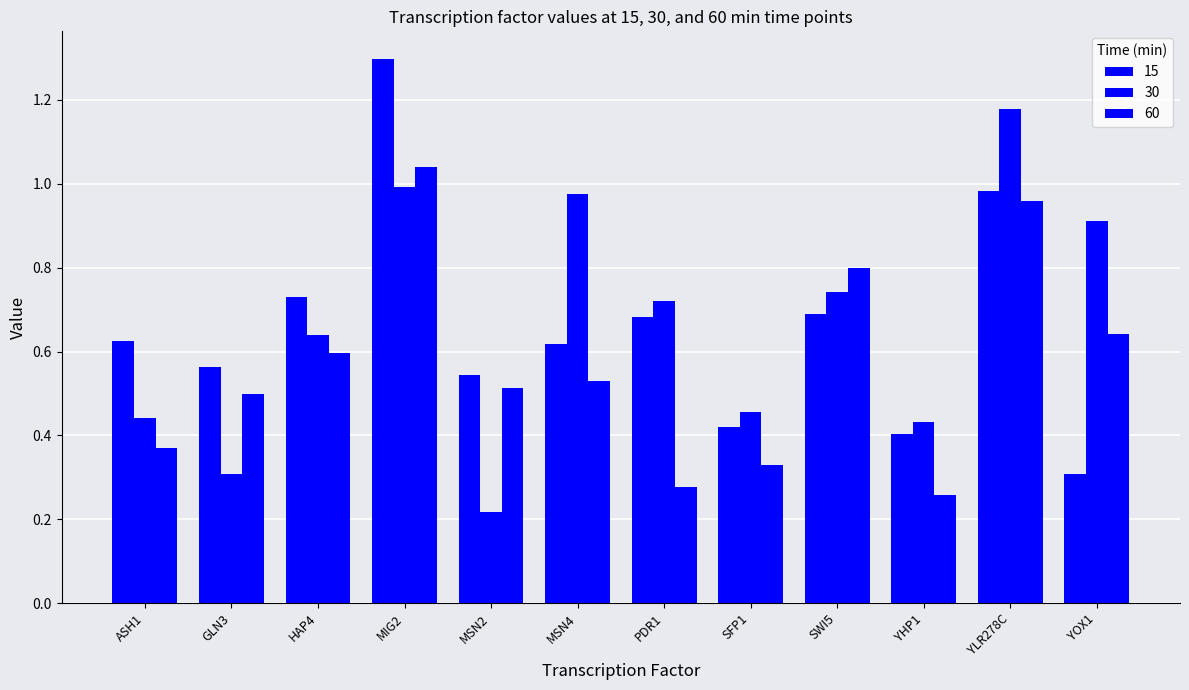

Is it true that 60 equals 0.6 at YOX1?

True